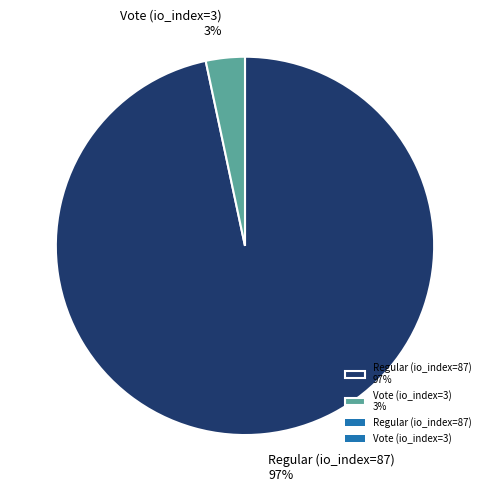

To the nearest percent, what portion does Regular (io_index=87) represent?

97%